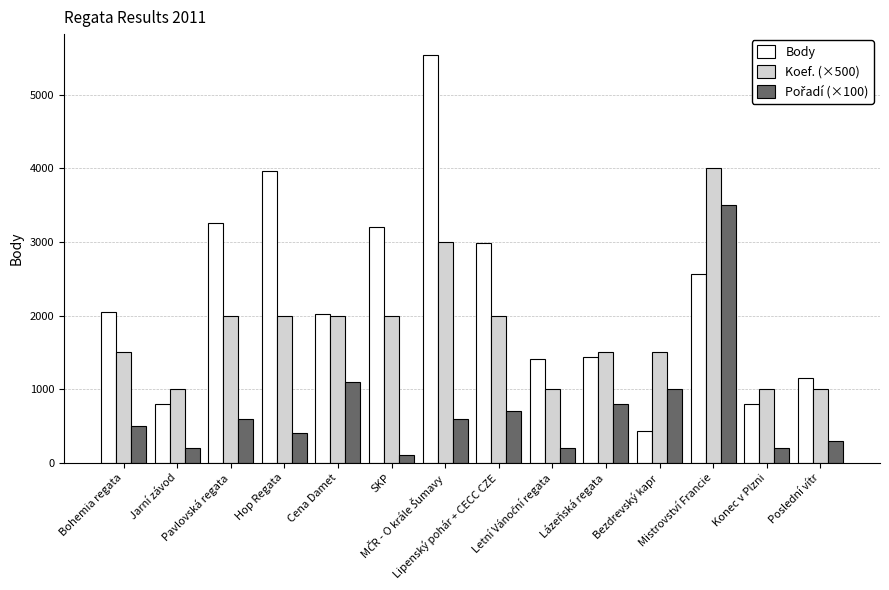

What is the lowest value of the Body series?

427